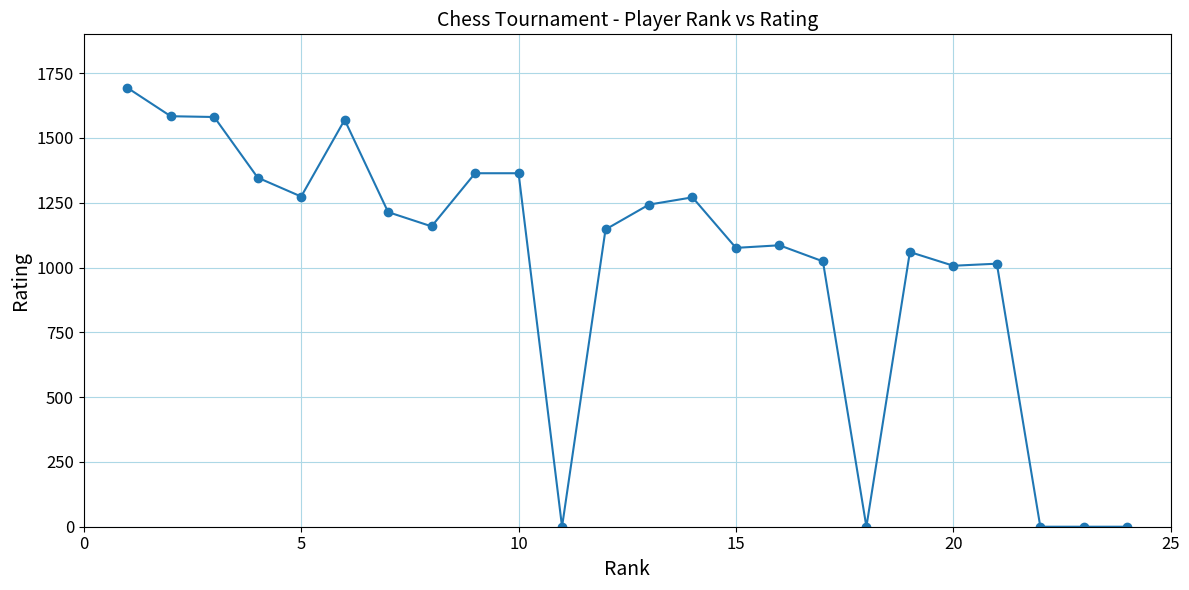

What is the difference between the maximum and minimum values?

1694